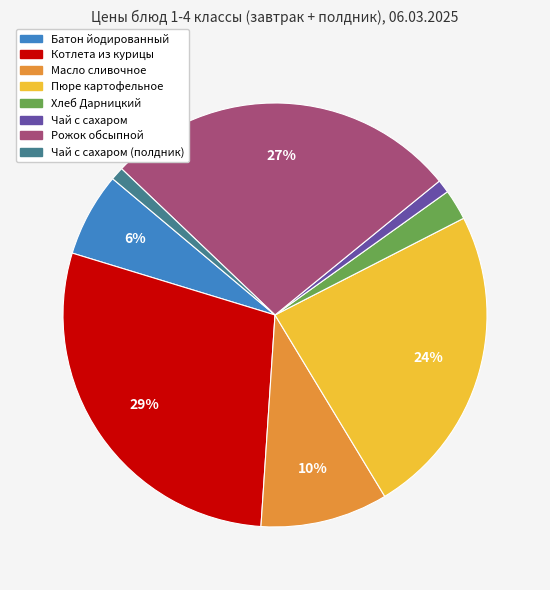

Is there a majority slice in this chart?

No